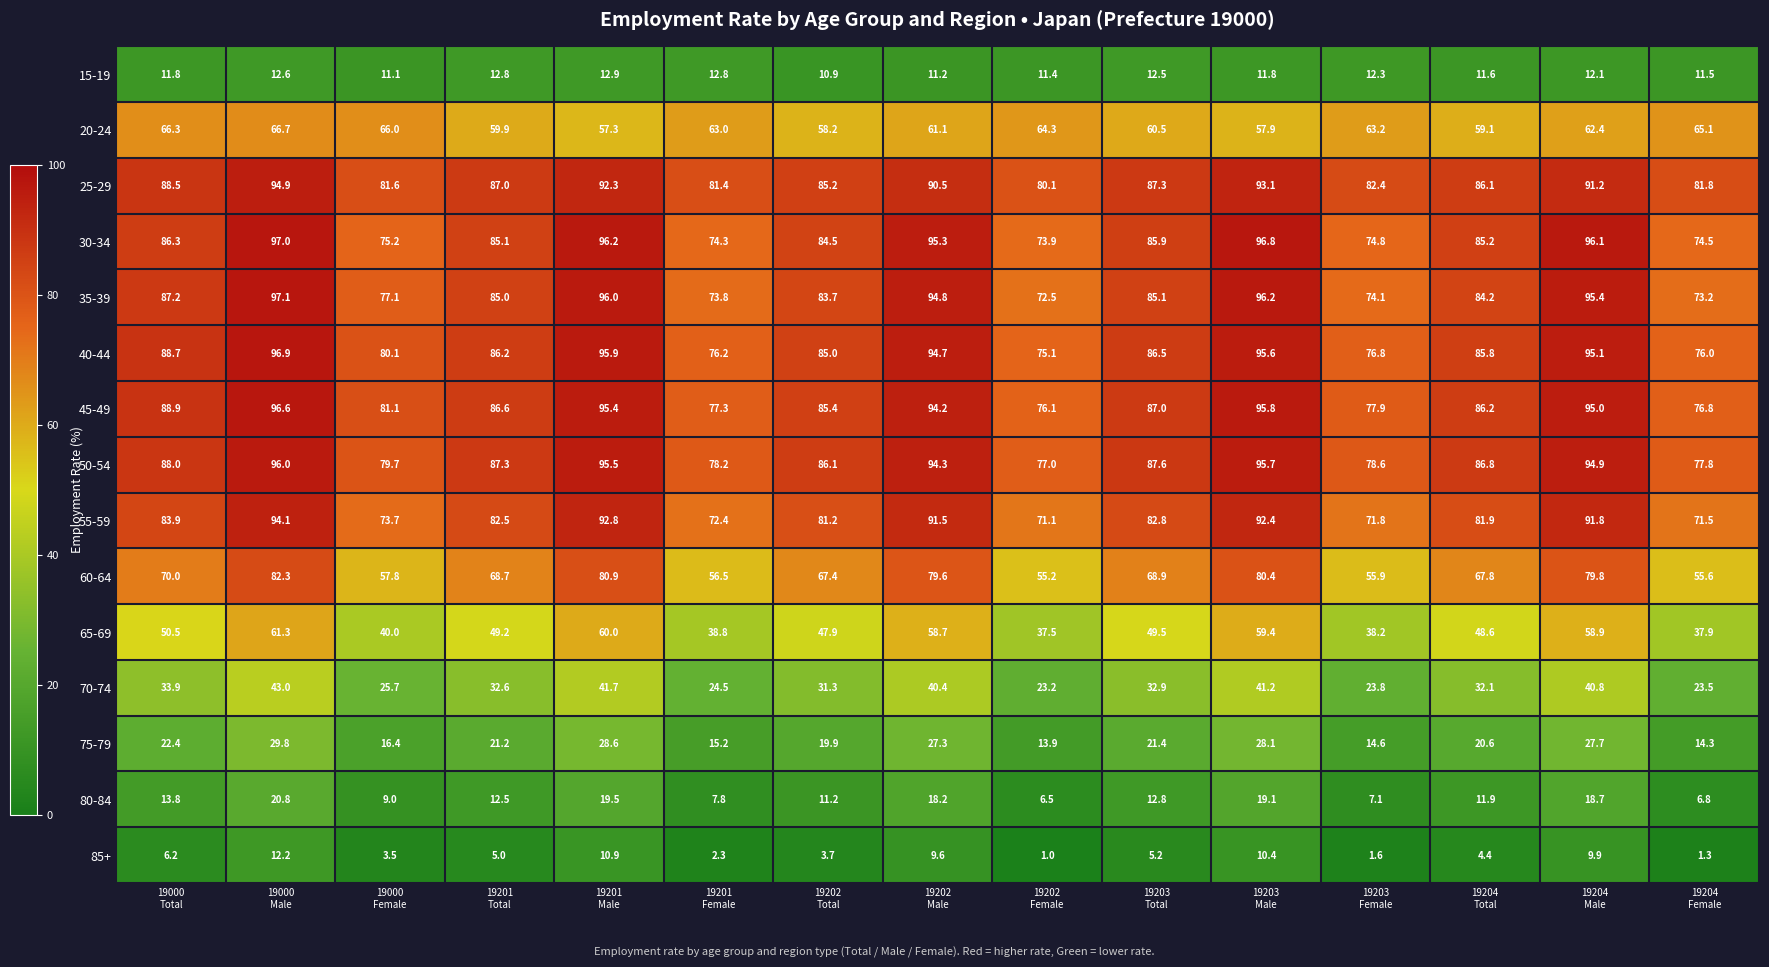

What is the average value of the 80-84 series?

13.0